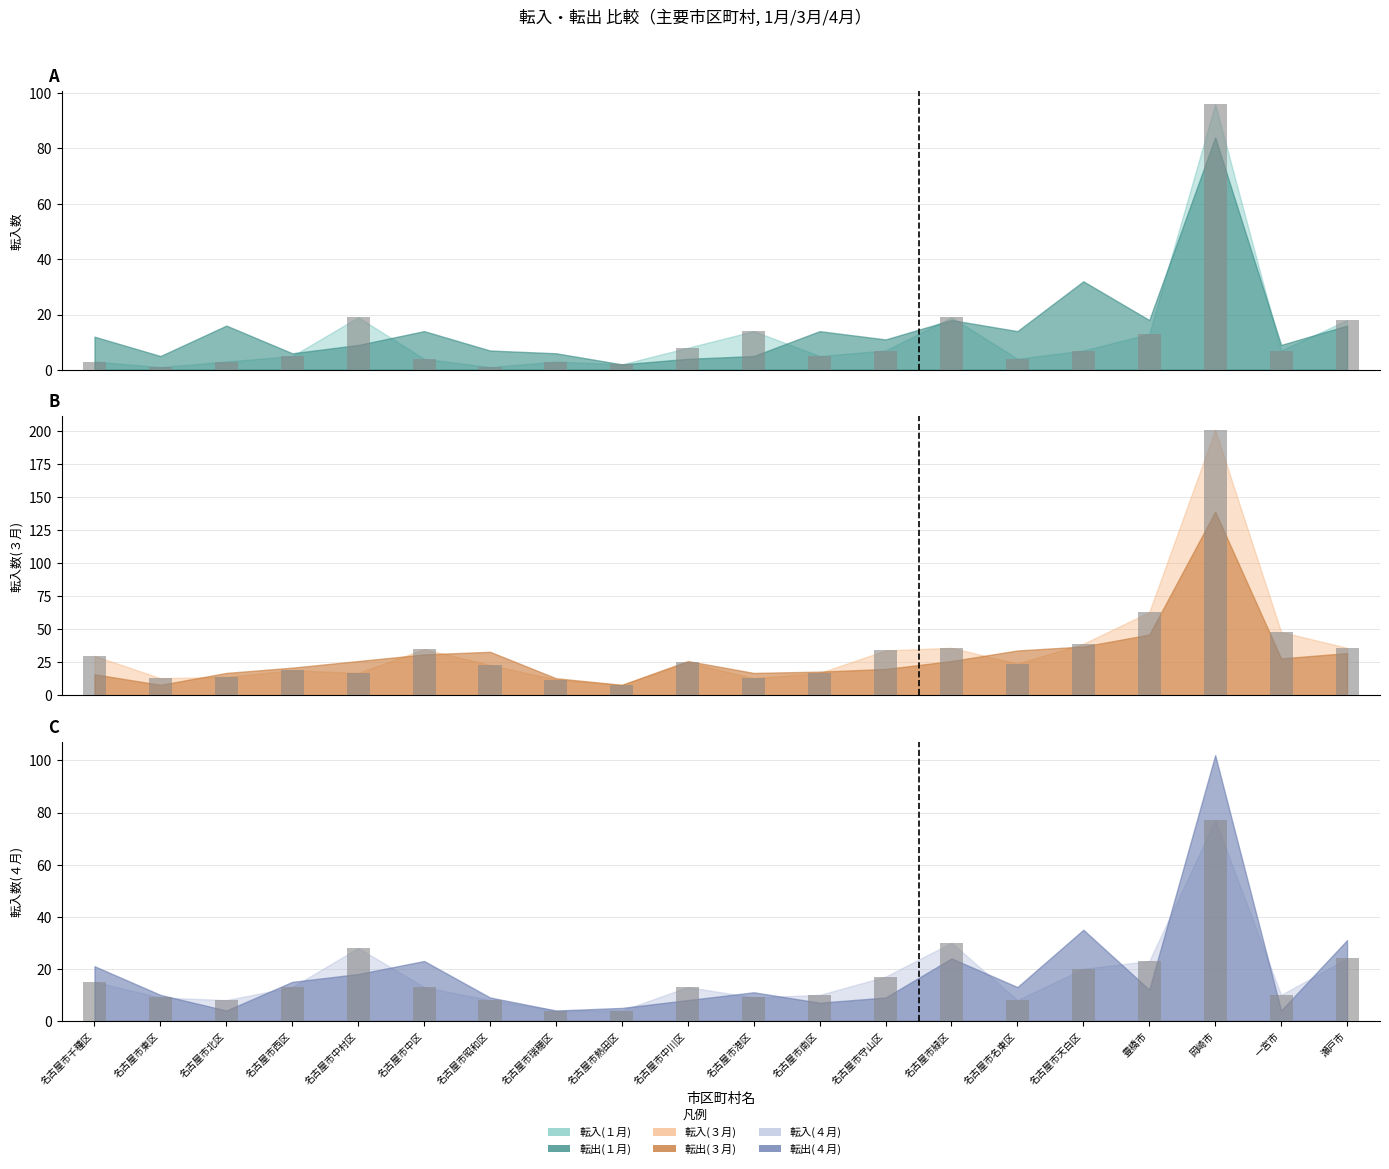

List the series in order of their overall mean, highest first.

転入(３月)_bar, 転入(４月)_bar, 転入(１月)_bar